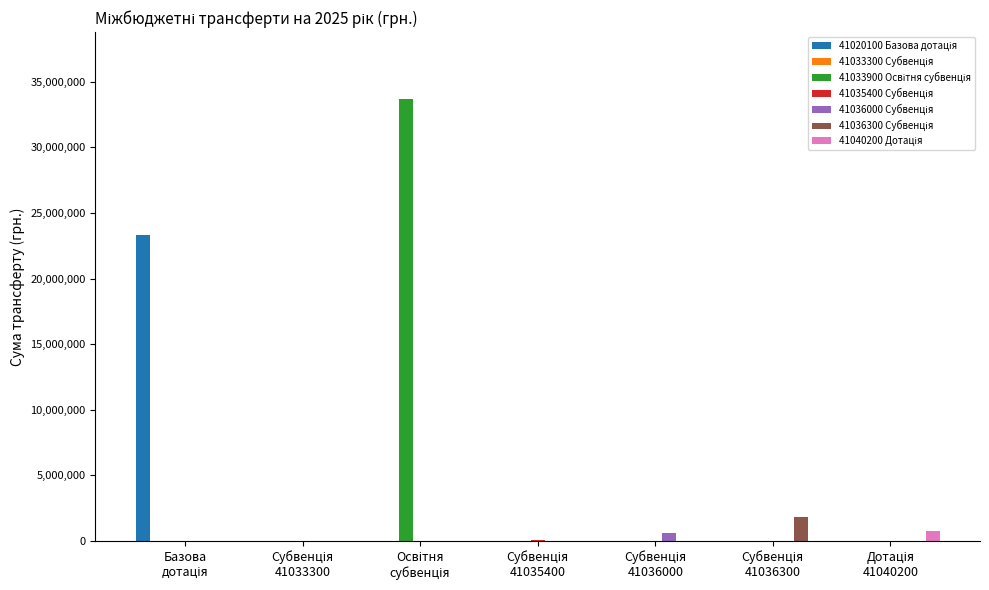

Does the chart contain stacked bars?

No